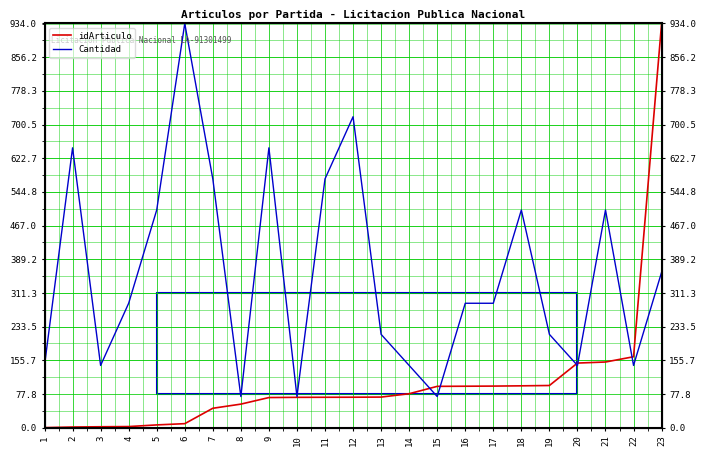

Reading left to right, extract all data points from this chart.

idArticulo: 1=0.0	2=1.4	3=2.0	4=2.4	5=6.2	6=9.1	7=44.7	8=54.3	9=69.5	10=70.0	11=70.1	12=70.3	13=70.6	14=78.3	15=95.3	16=95.7	17=96.0	18=96.6	19=97.3	20=149.2	21=151.6	22=163.8	23=934.0
Cantidad: 1=143.7	2=646.6	3=143.7	4=287.4	5=502.9	6=934.0	7=574.8	8=71.8	9=646.6	10=71.8	11=574.8	12=718.5	13=215.5	14=143.7	15=71.8	16=287.4	17=287.4	18=502.9	19=215.5	20=143.7	21=502.9	22=143.7	23=359.2